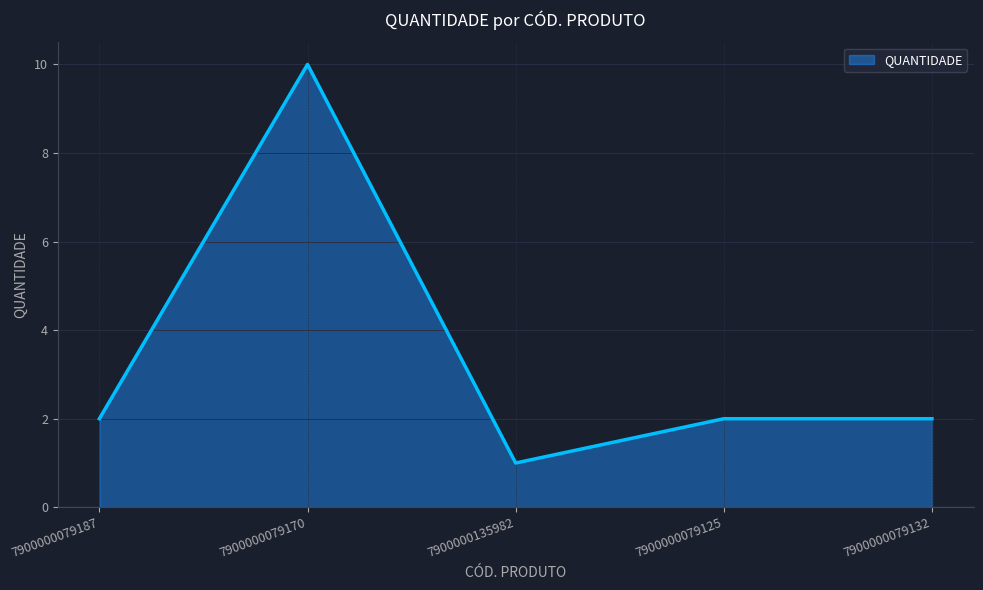

What position from the left is 7900000079125?

4